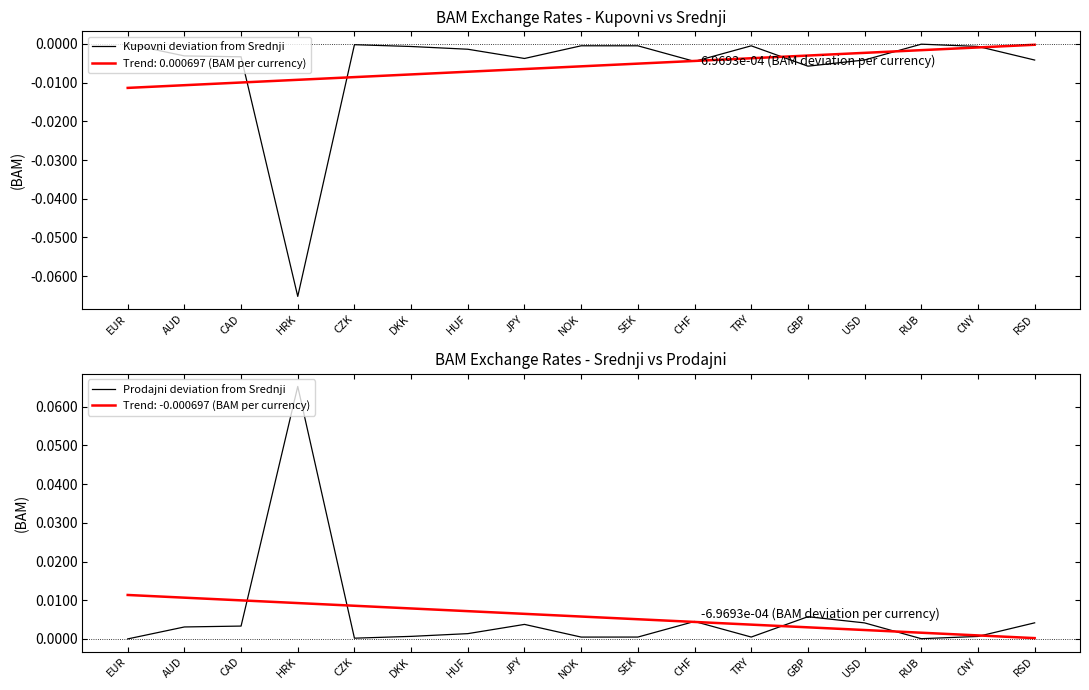

Rank the series by their maximum value, from lowest to highest.

Kupovni deviation from Srednji, Prodajni deviation from Srednji